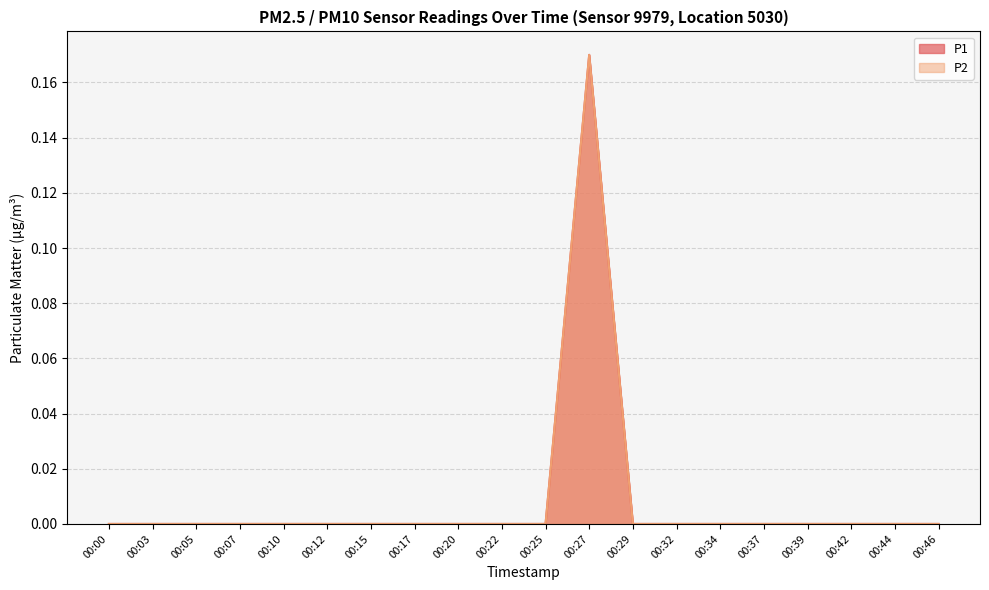

True or false: P2 and P1 cross at least once.

False